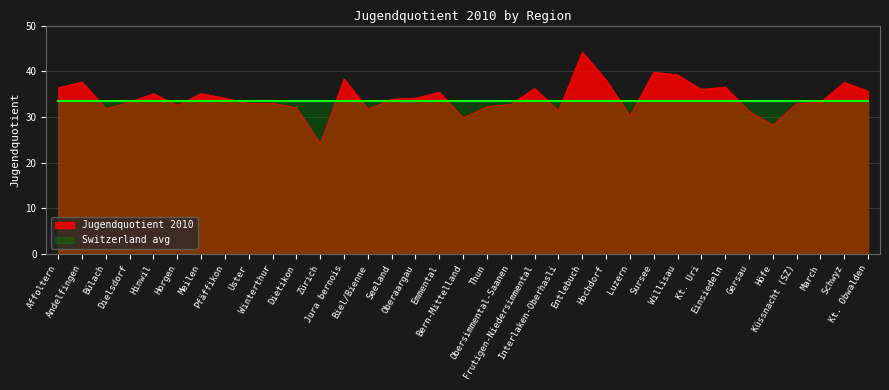

True or false: the data shows 52.8 at Biel/Bienne.

False